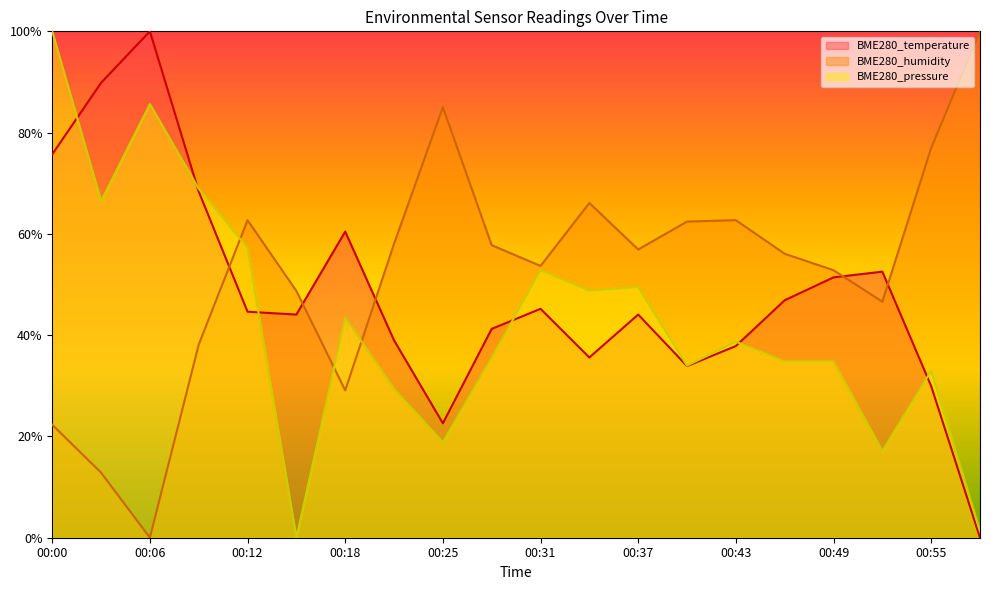

In BME280_temperature, how many points are higher than both neighbors (excluding endpoints)?

5